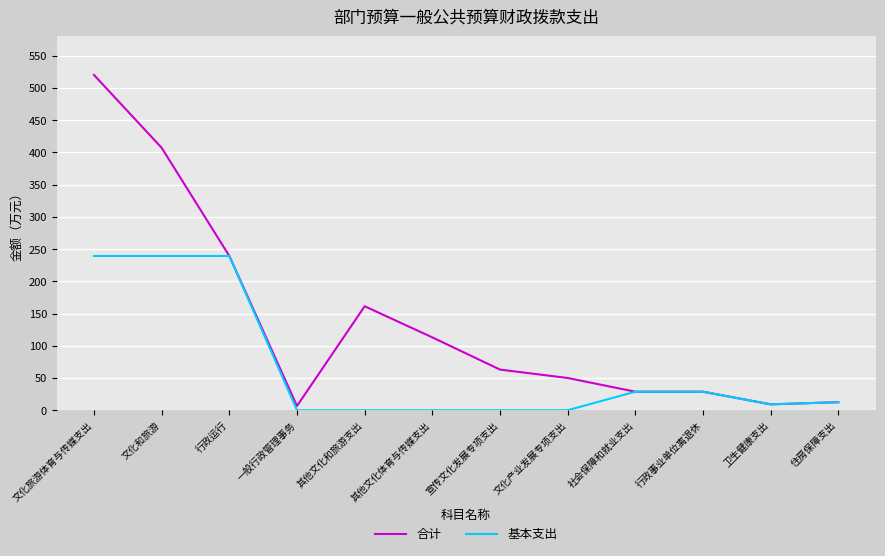

What is the greatest value displayed?

520.2